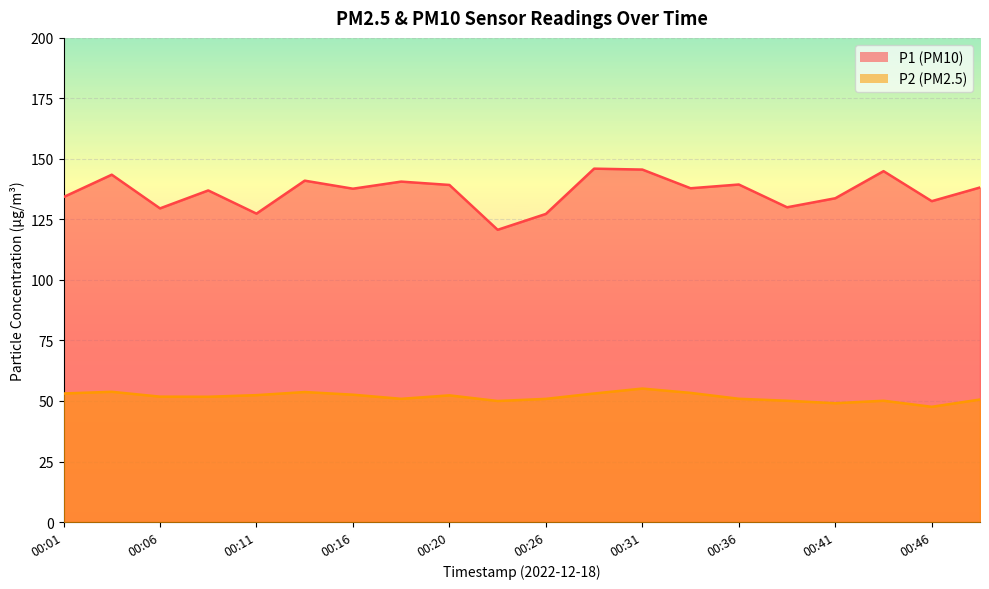

Which category has the lowest value in the P1 series?

00:23